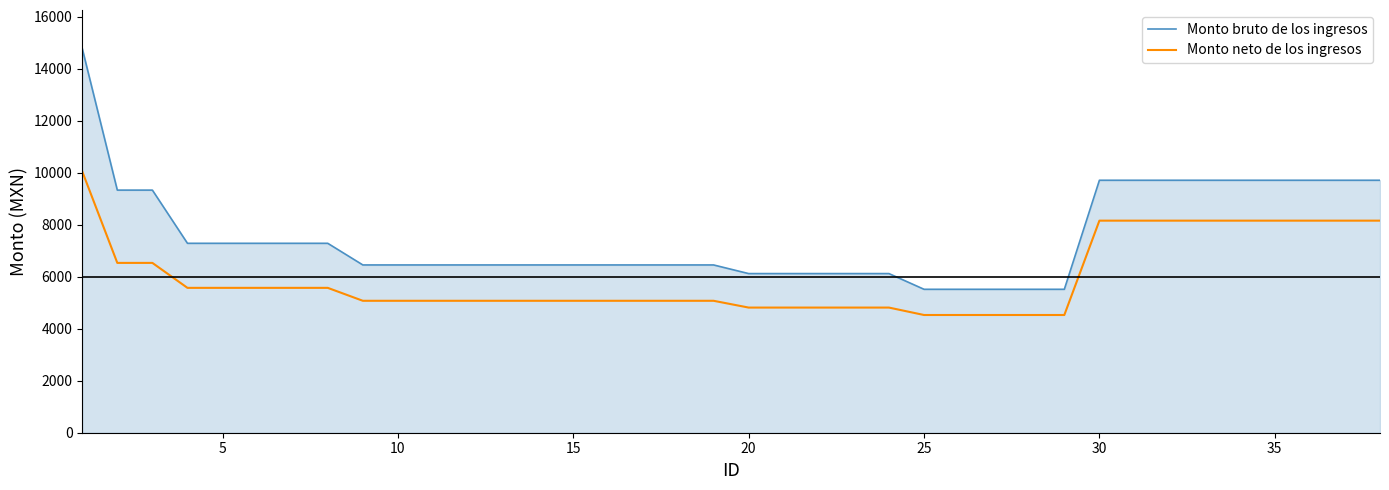

What is the difference between the second highest and second lowest values in the Monto neto de los ingresos series?

3627.1